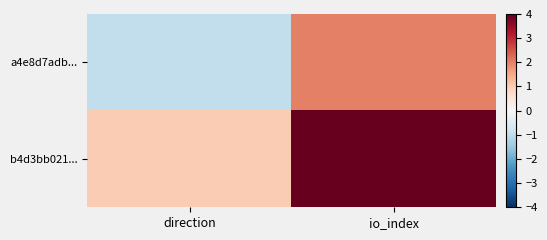

Which series changed the most between direction and io_index?

a4e8d7adb...